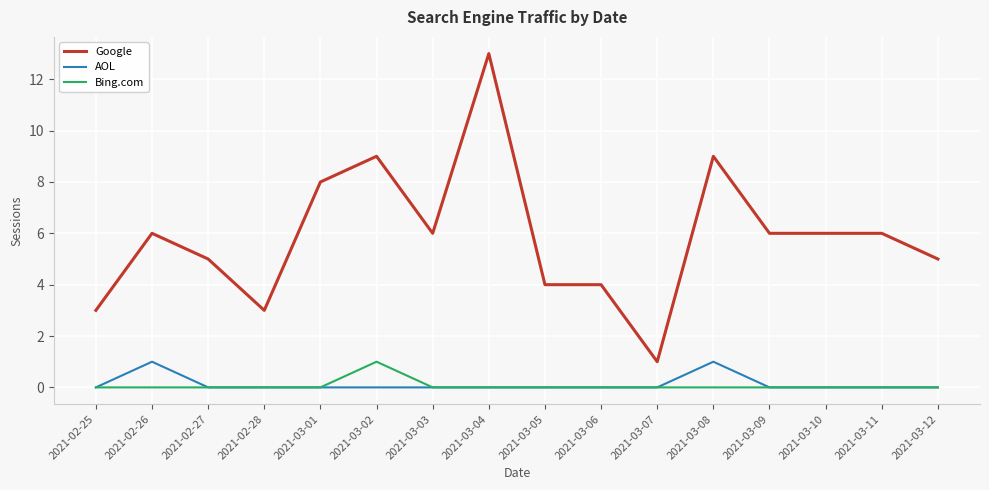

Which series has the largest range (max minus min)?

Google